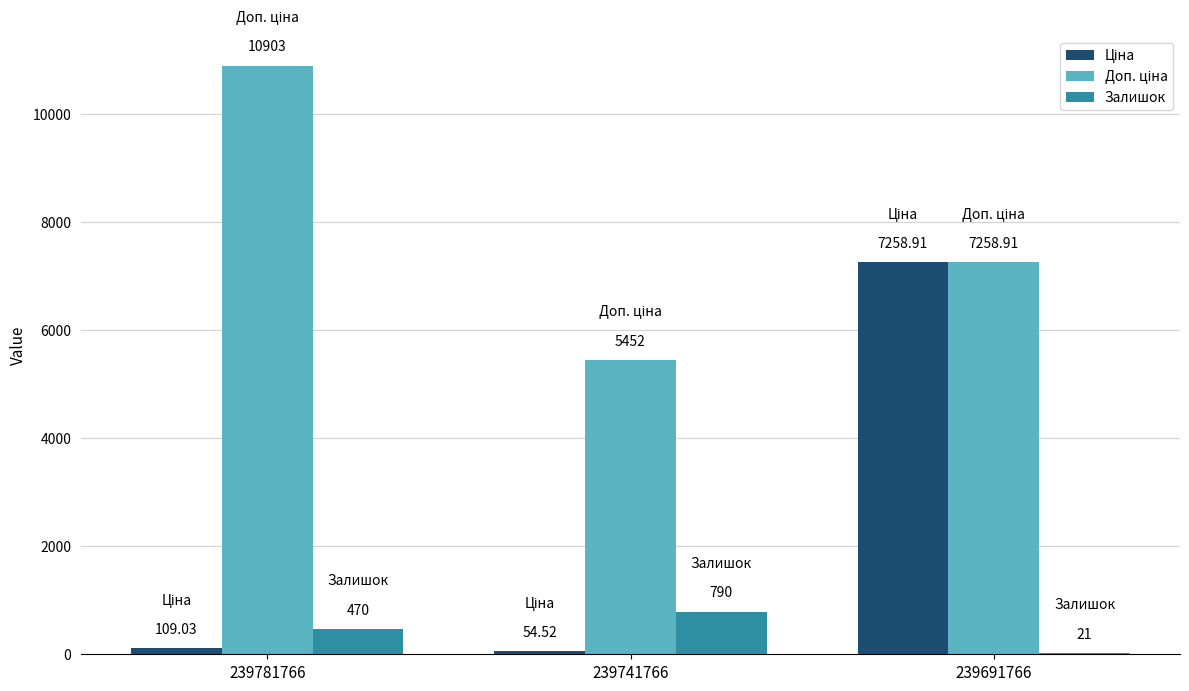

How many data points does each series have?

3